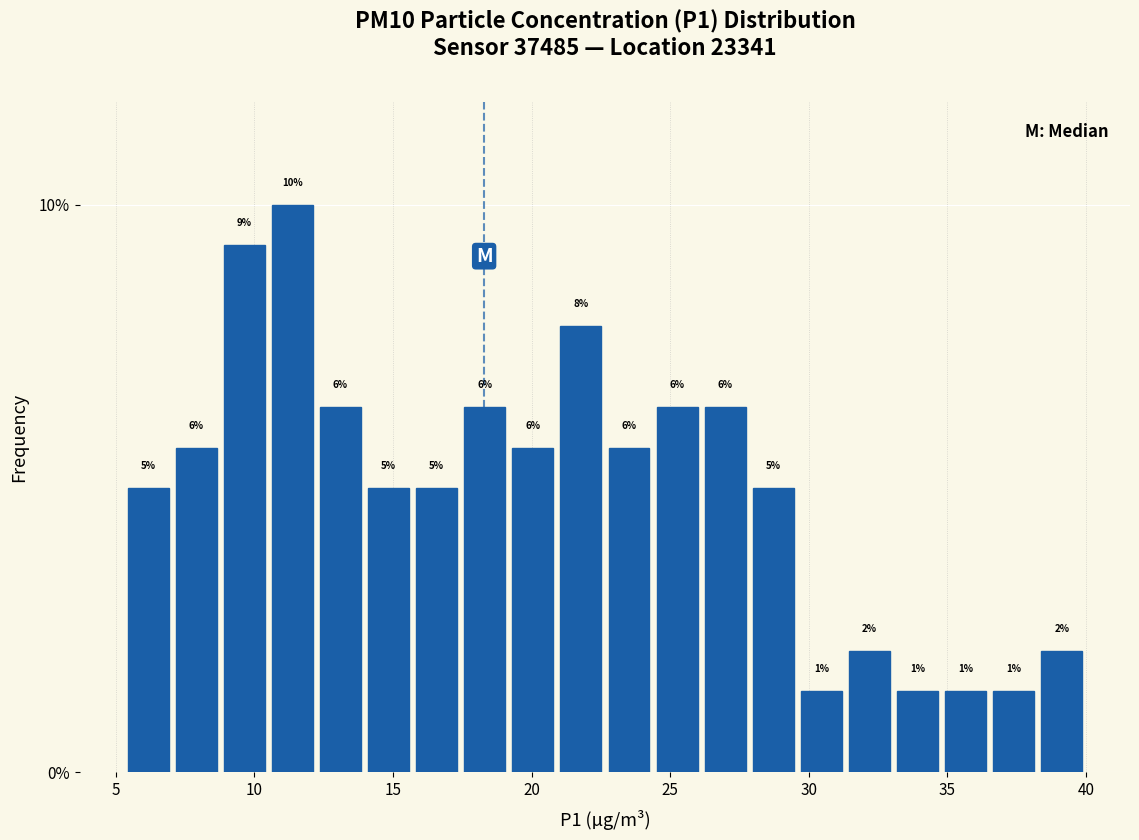

Around what value on the x-axis is the tallest bar? Give the approximate position of its centre, as read against the axis.

11.5